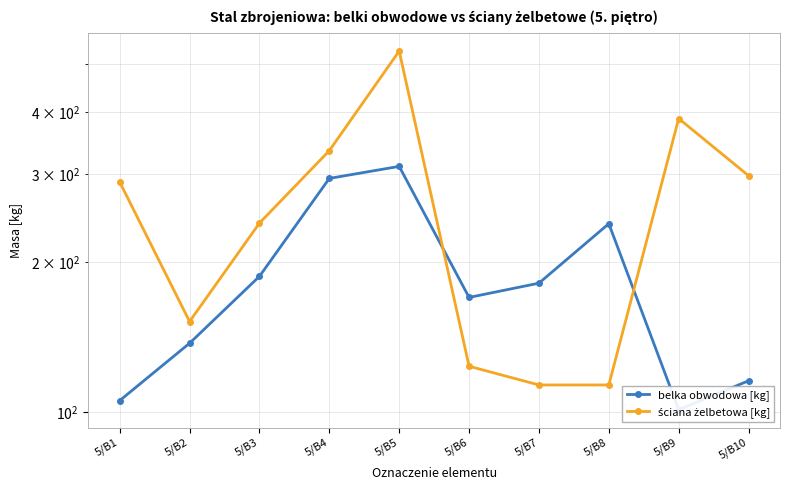

Rank the categories by belka obwodowa [kg] value from highest to lowest.

5/B5, 5/B4, 5/B8, 5/B3, 5/B7, 5/B6, 5/B2, 5/B10, 5/B1, 5/B9